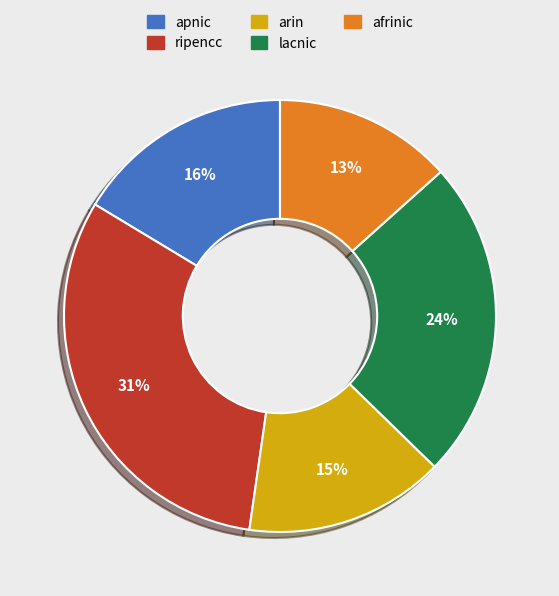

To the nearest percent, what is the difference between the largest and smallest slice percentages?

18%